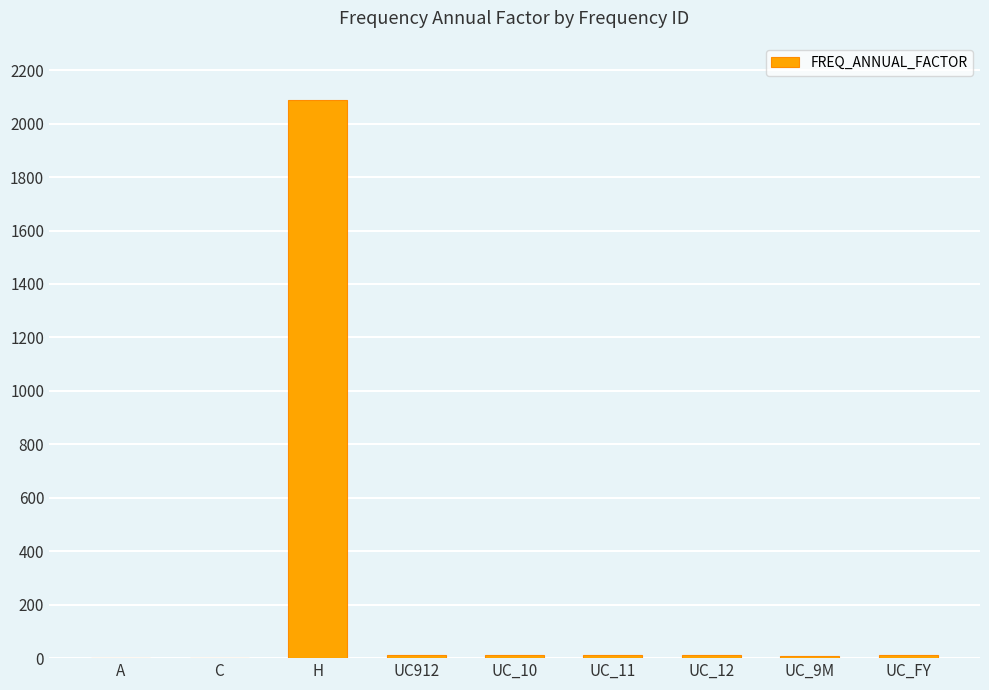

Count the number of categories in the chart.

9